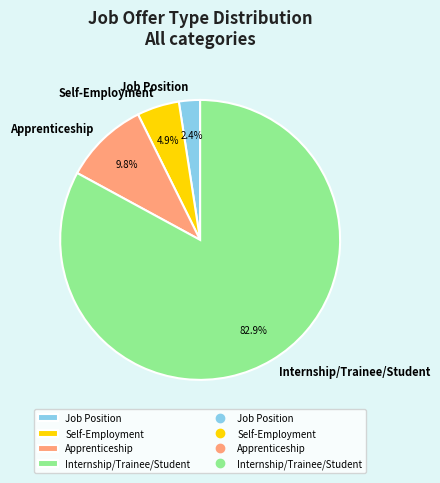

How many slices are in this pie chart?

4